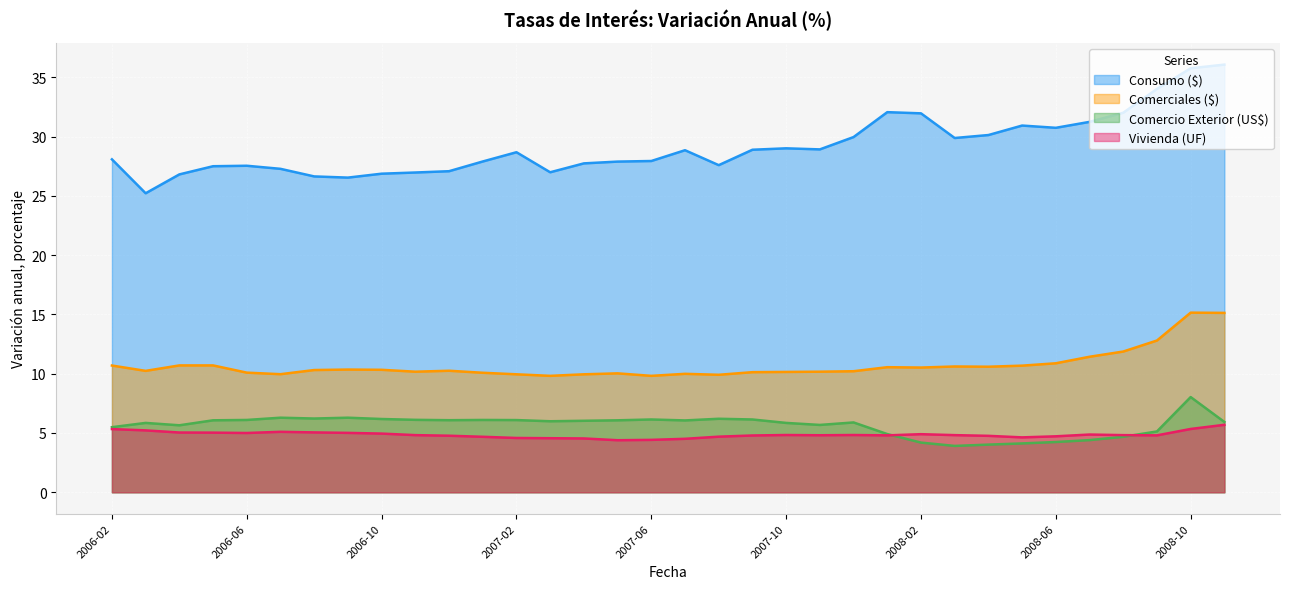

How many lines are shown in the chart?

4